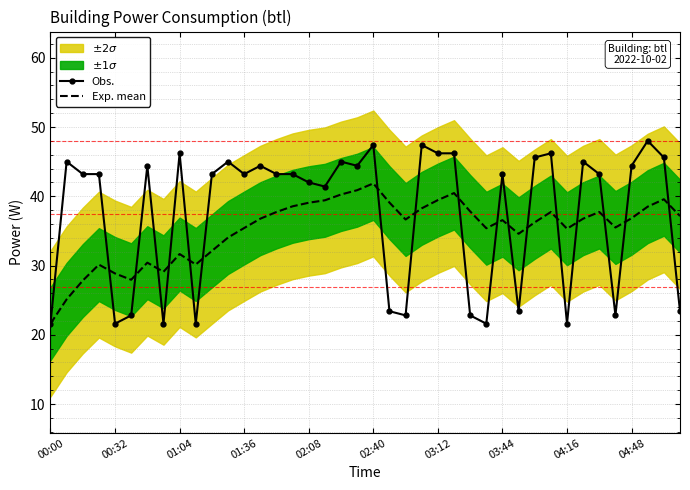

What is the sum of all Obs. values?

1496.4